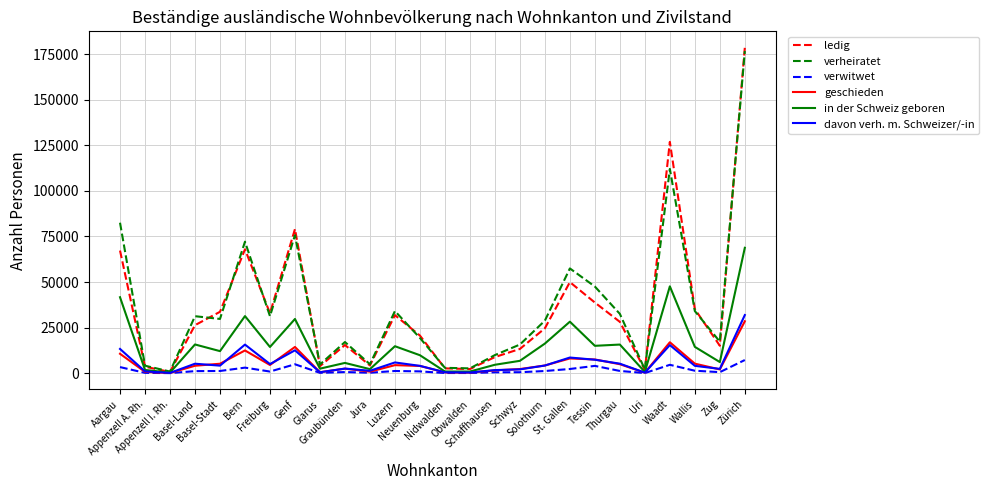

What is the average value of the davon verh. m. Schweizer/-in series?

5968